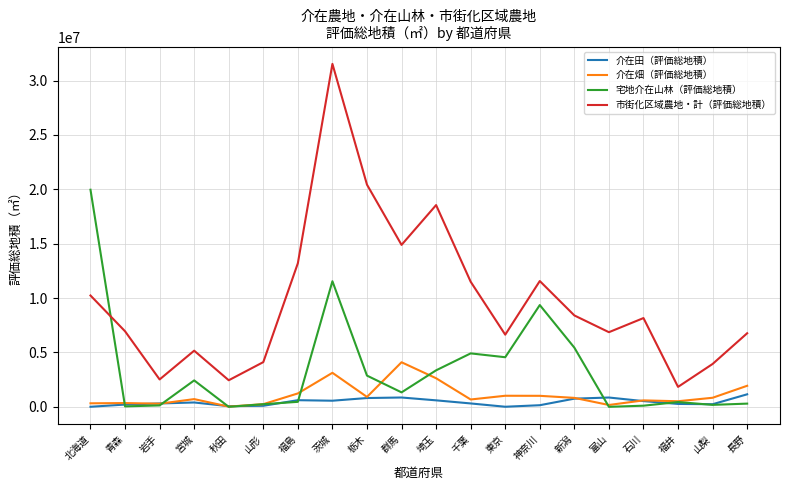

Which category has the highest value across all series?

茨城